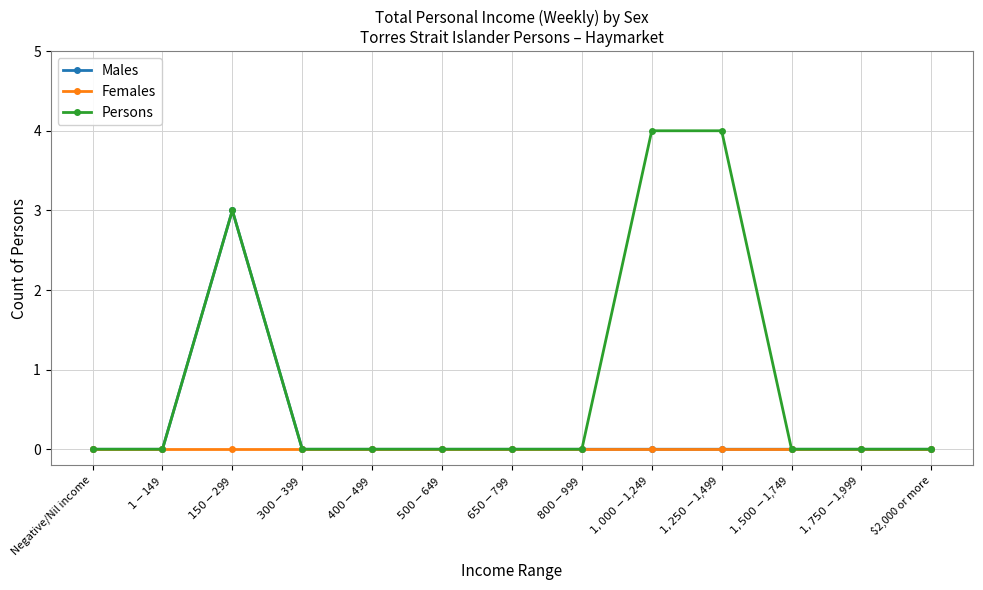

Does the chart display data point markers on the line(s)?

Yes